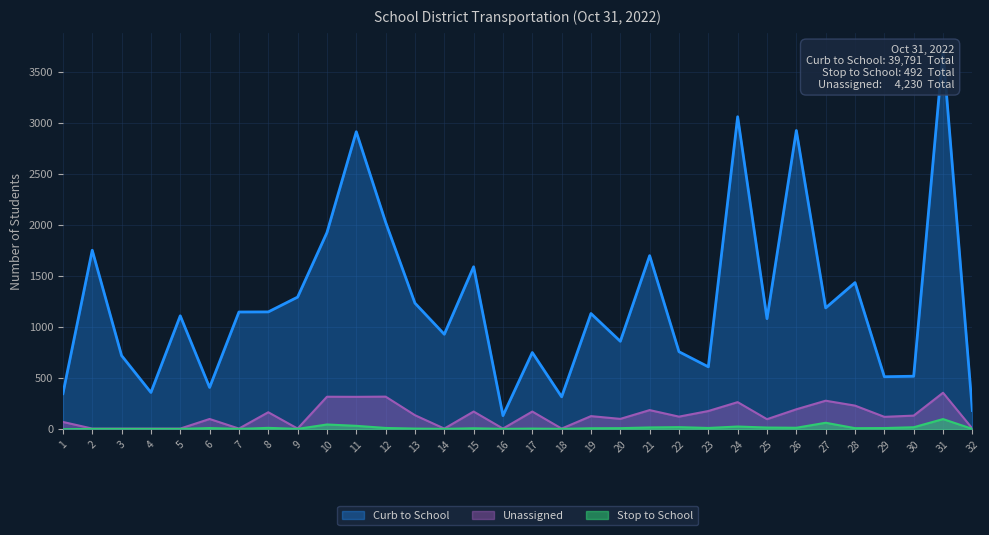

Which series has the largest range (max minus min)?

Curb to School